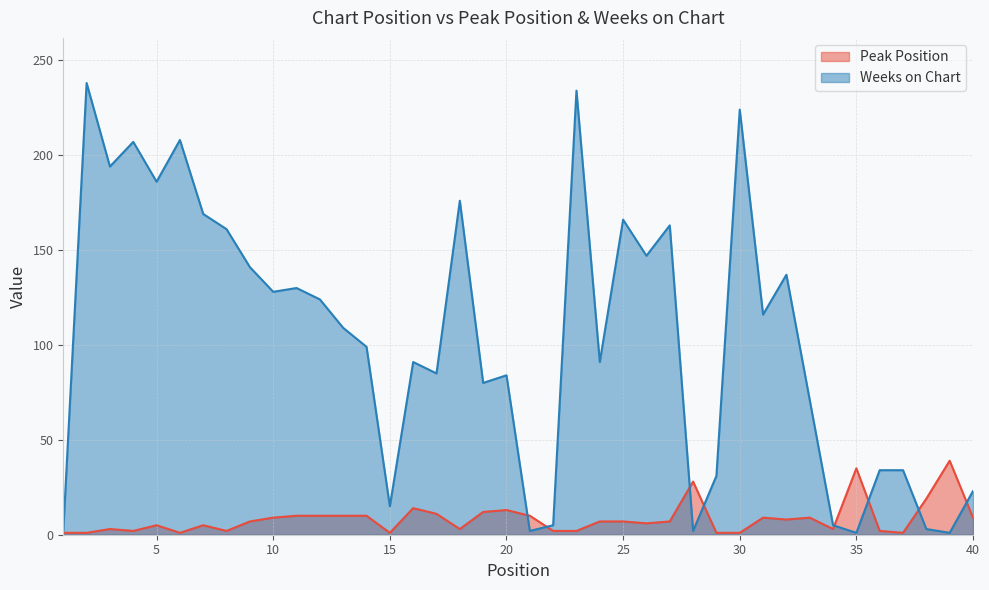

What is the lowest value of the Peak Position series?

1